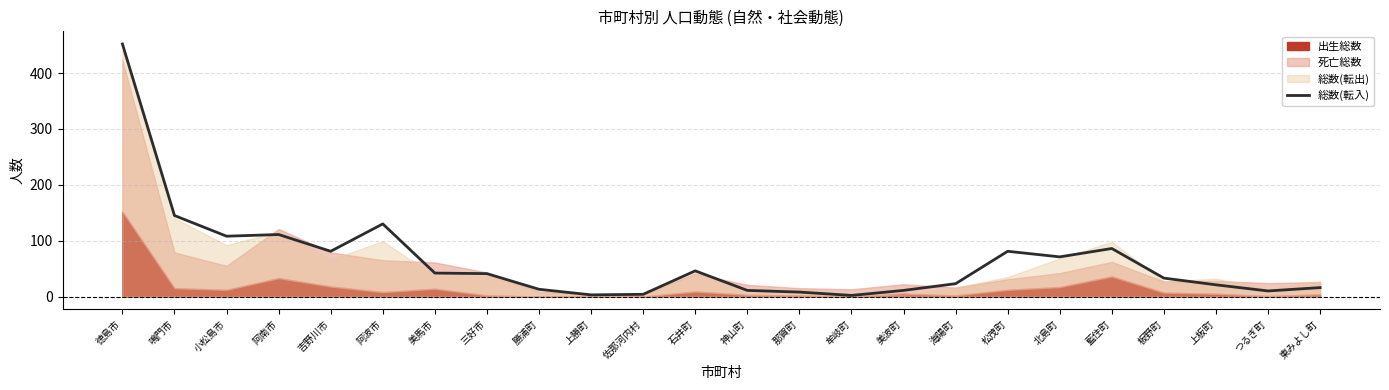

Is it true that the value at 美波町 is 7?

False